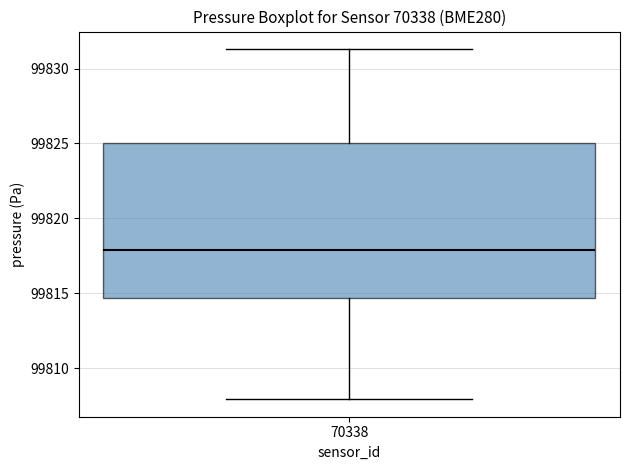

Transcribe this box plot: give where the median line is, the range the box spans, and where the two whiskers end, as read against the y-axis. The values are not printed on the chart, so give them approximately, as read against the axis.

median 99818.0, box 99814.5 to 99825.0, whiskers 99808.0 to 99831.5